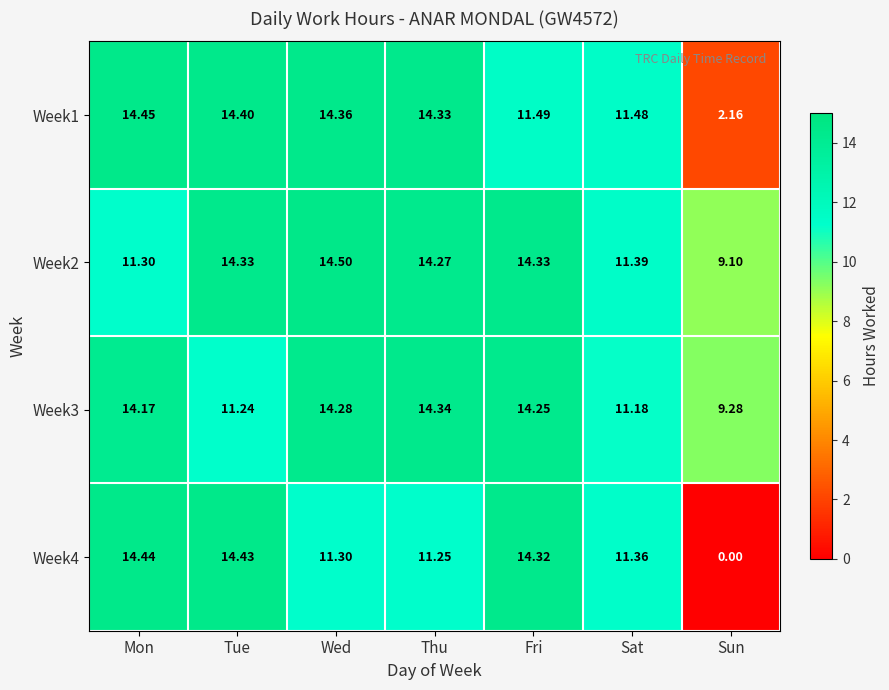

At which category is the sum across all series the highest?

Wed